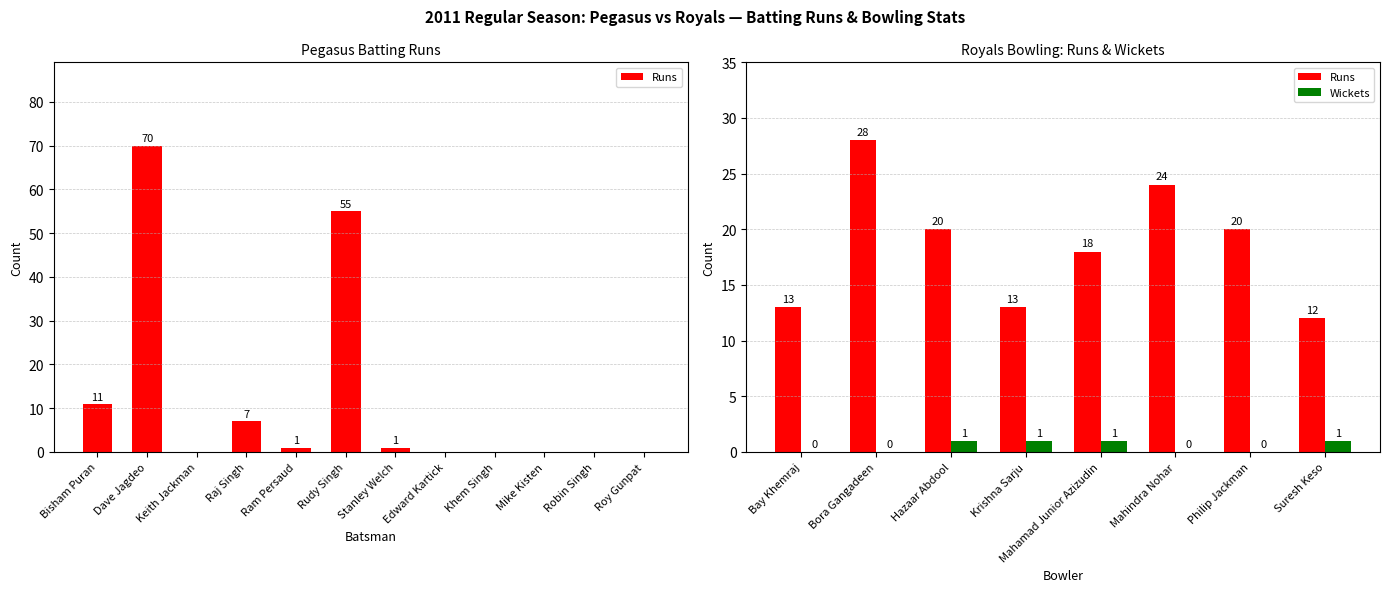

Count the number of data series in this chart.

2